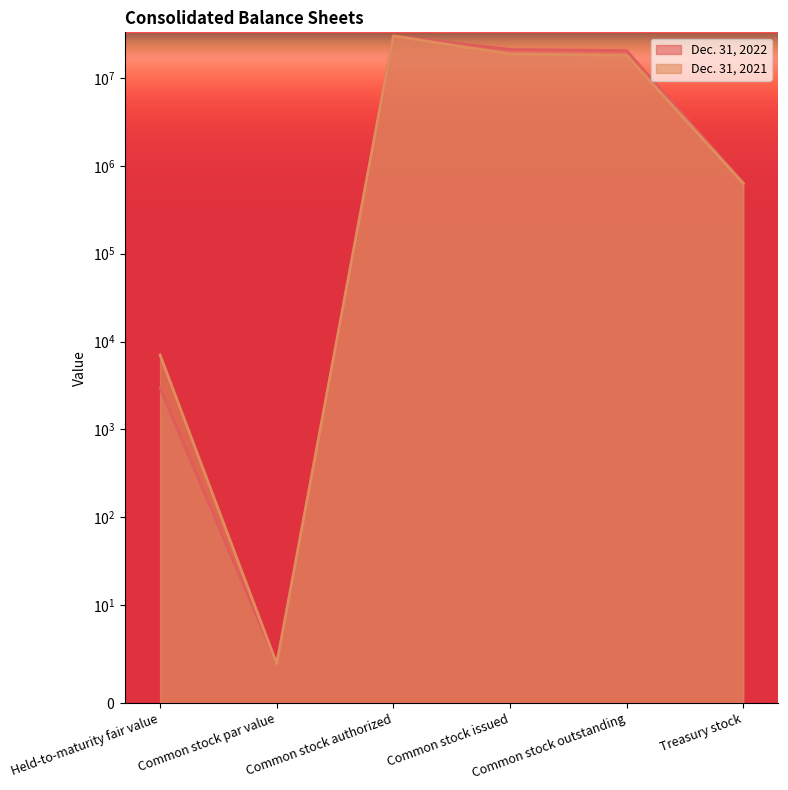

Which has a higher value, Common stock authorized or Common stock outstanding?

Common stock authorized